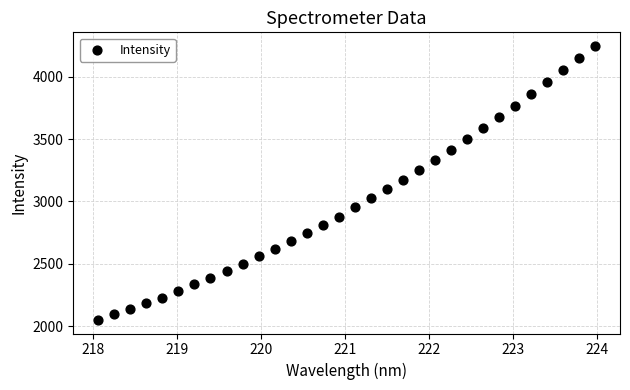

What is the range of X values (max minus min)?

5.9